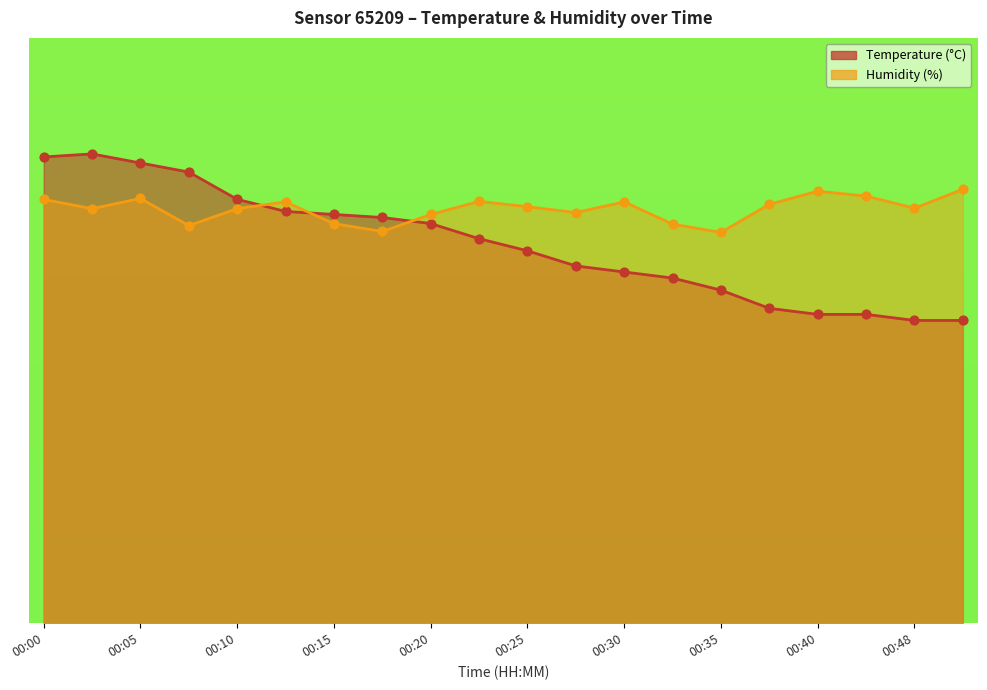

Which series contains the highest Y value?

temperature